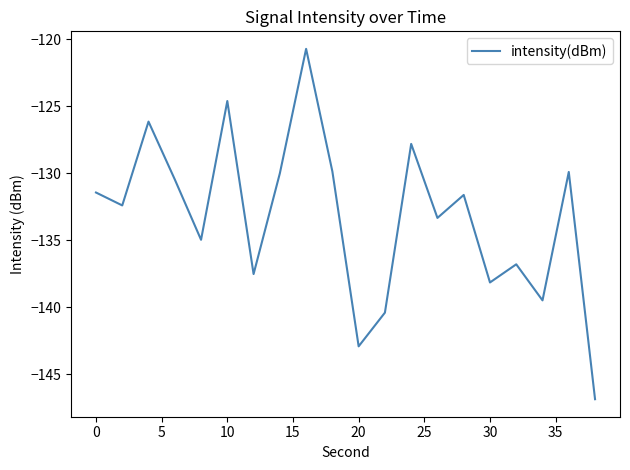

What is the minimum value shown in the chart?

-146.8